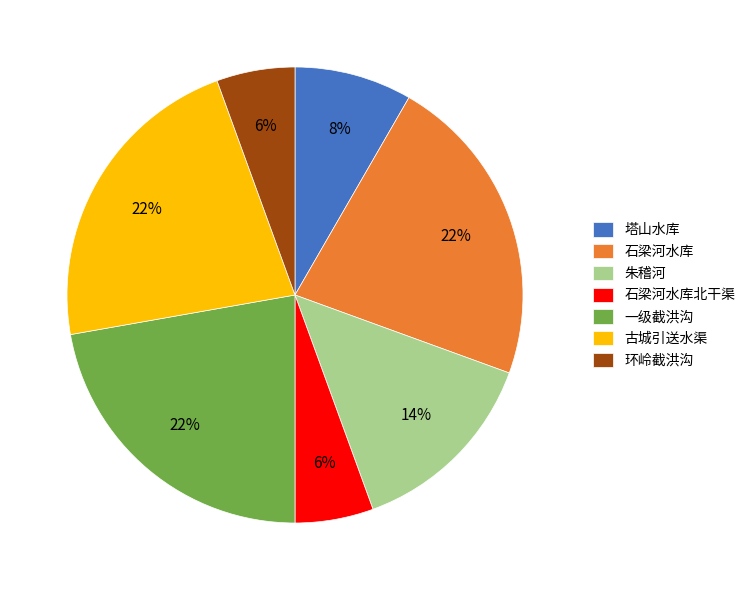

Count the number of slices in the pie.

7